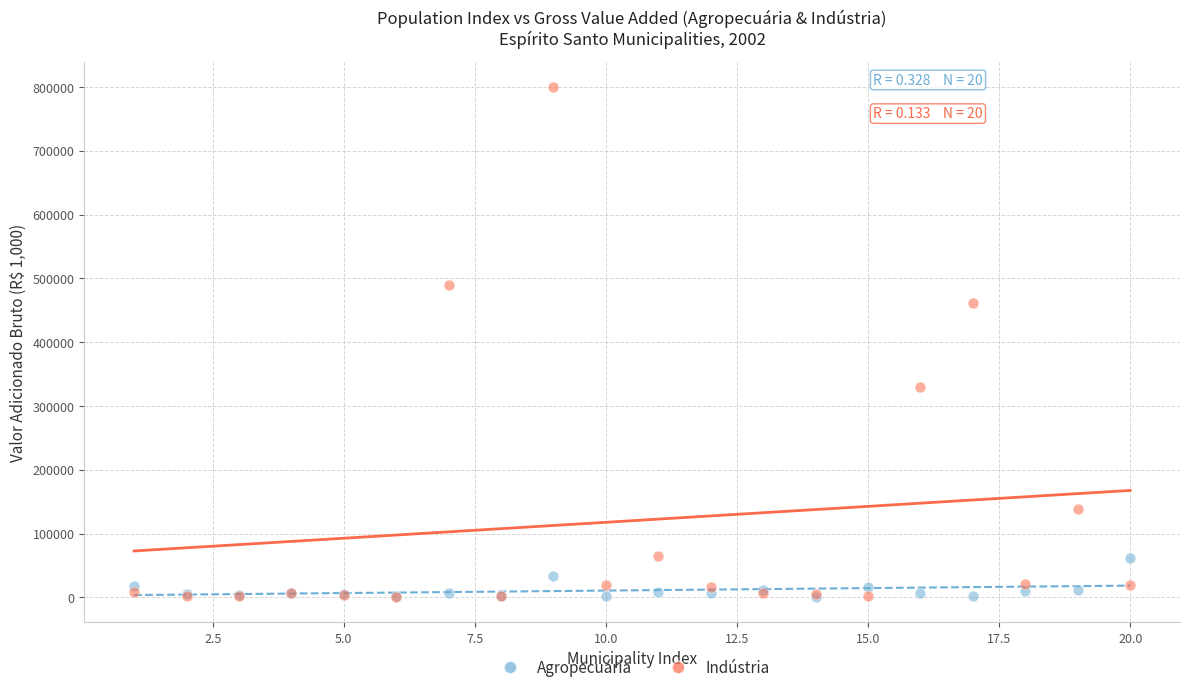

In the Indústria series, what Y value is closest to 400567?

460935.5